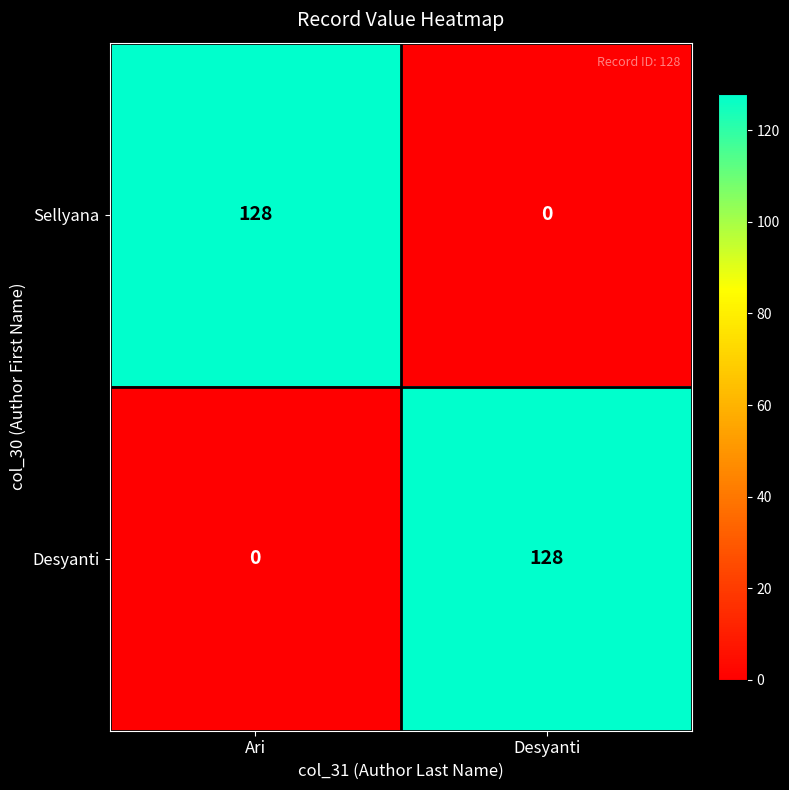

At Desyanti, list the series in order from smallest to largest.

Sellyana, Desyanti